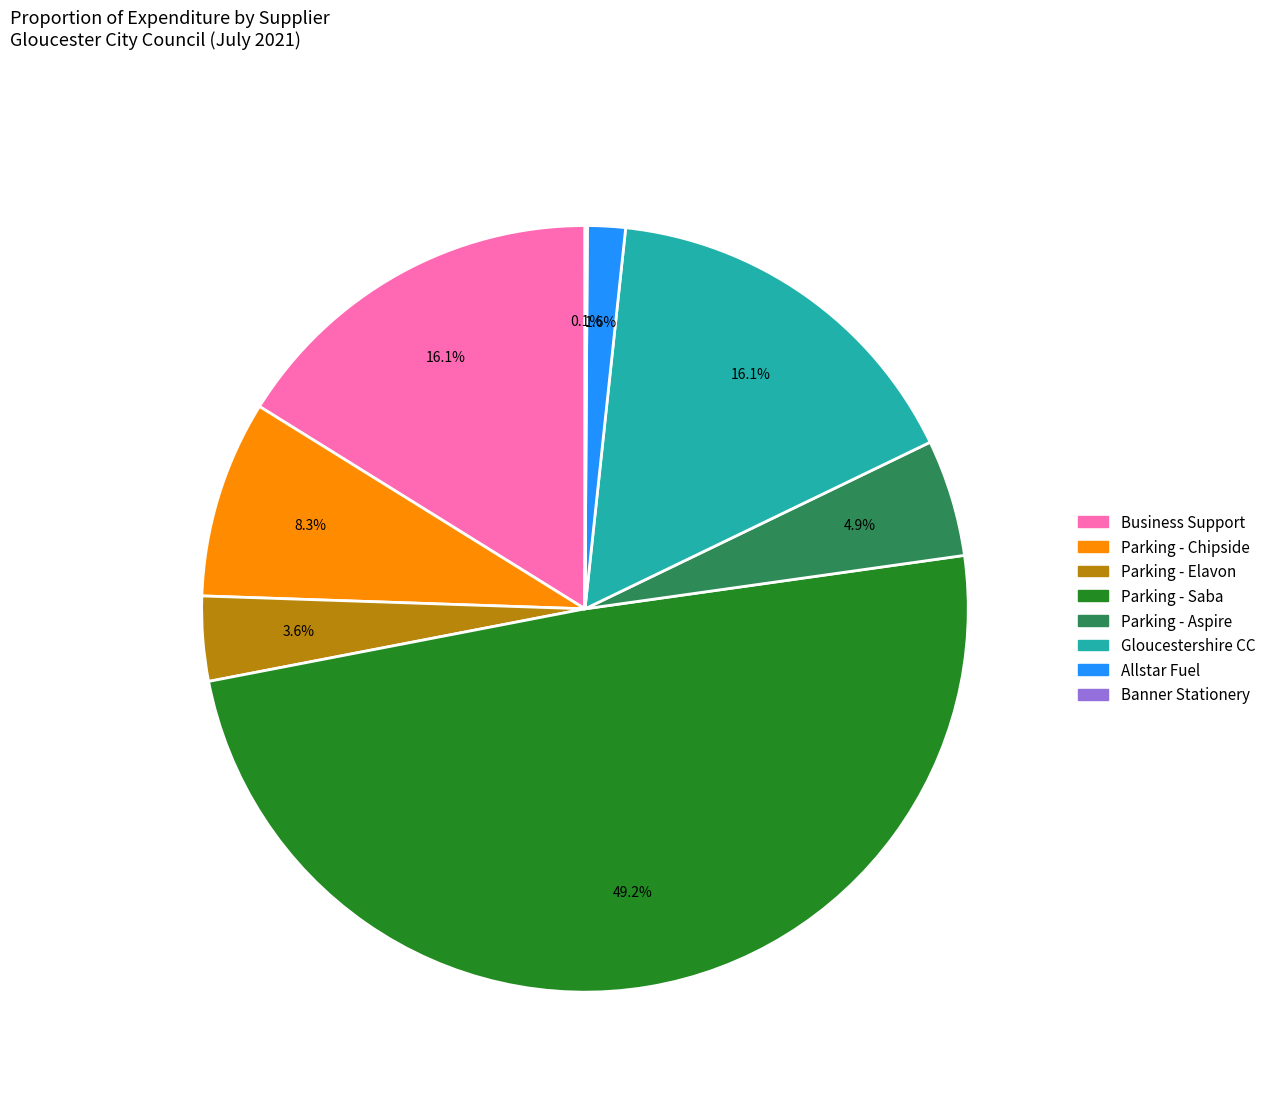

What is the ratio of the value at Parking - Aspire to the value at Gloucestershire CC?

0.3